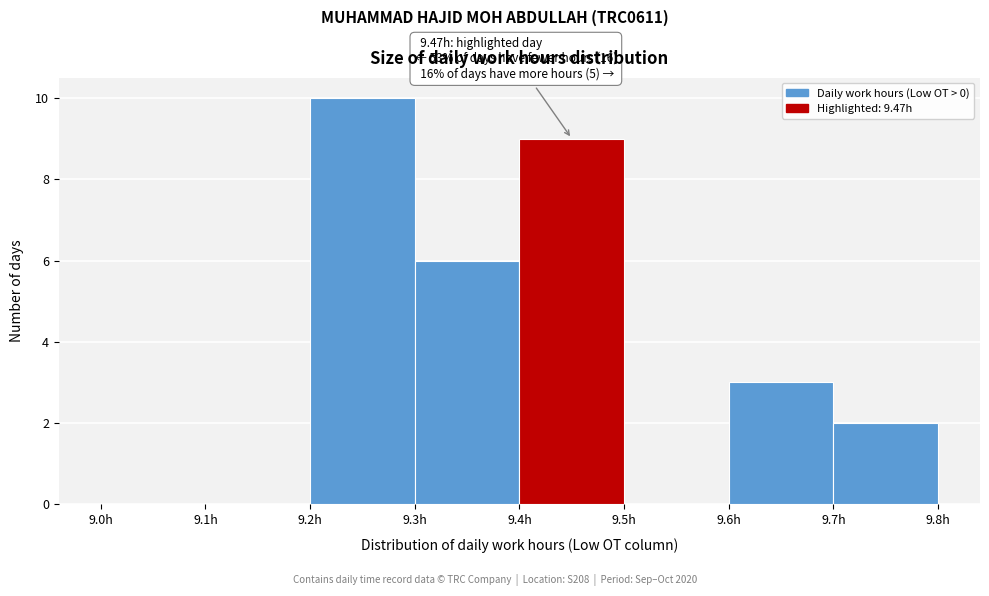

Over which range of the x-axis is the bar tallest?

9.2 to 9.3